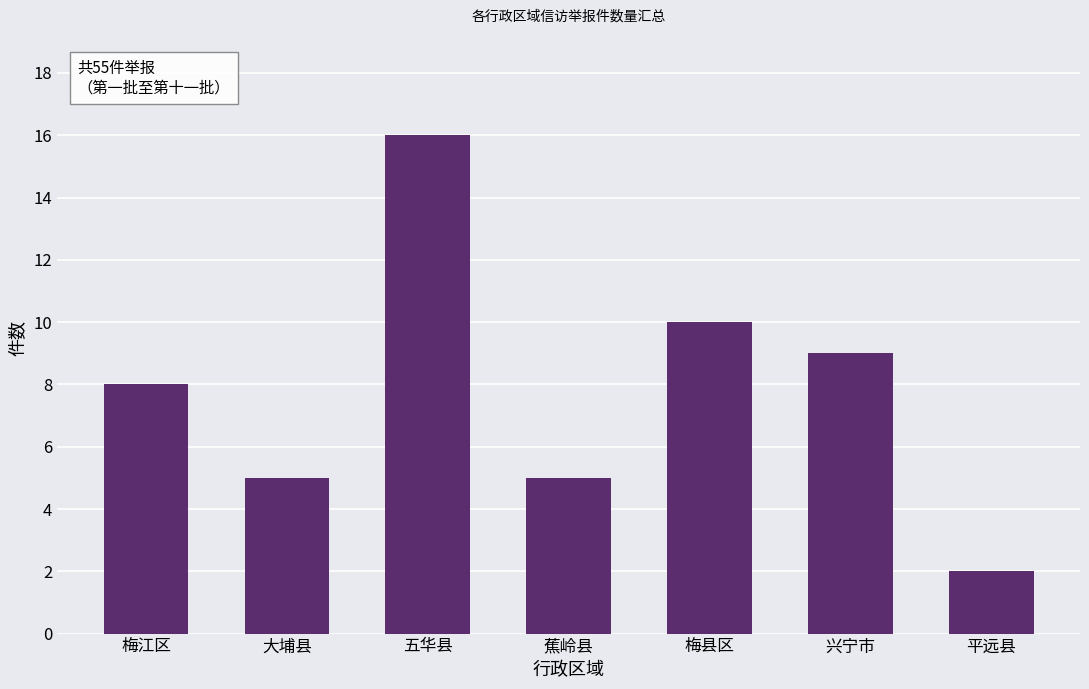

The value at 大埔县 is 8. True or false?

False